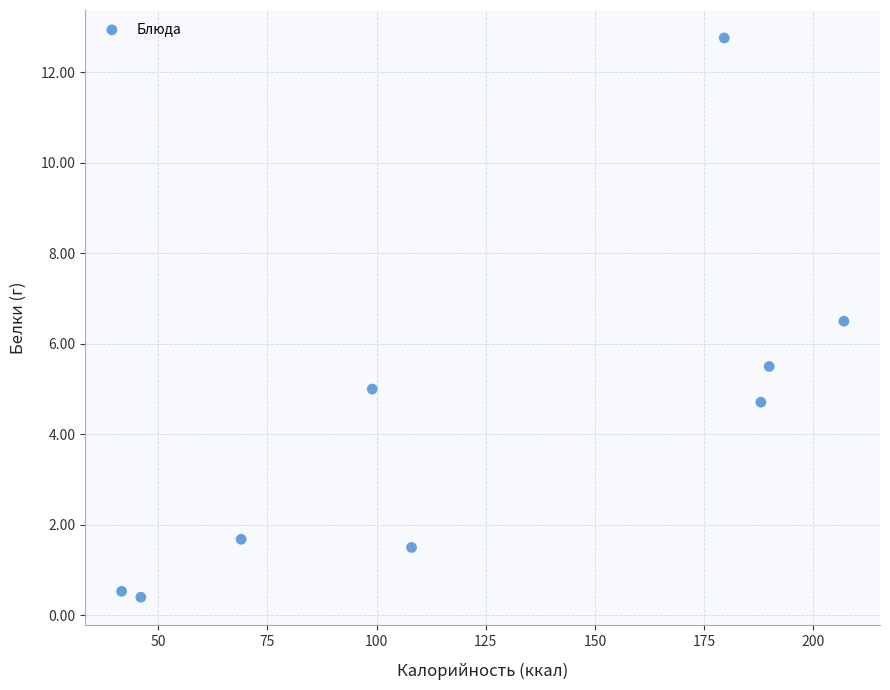

What is the average X value?

125.3